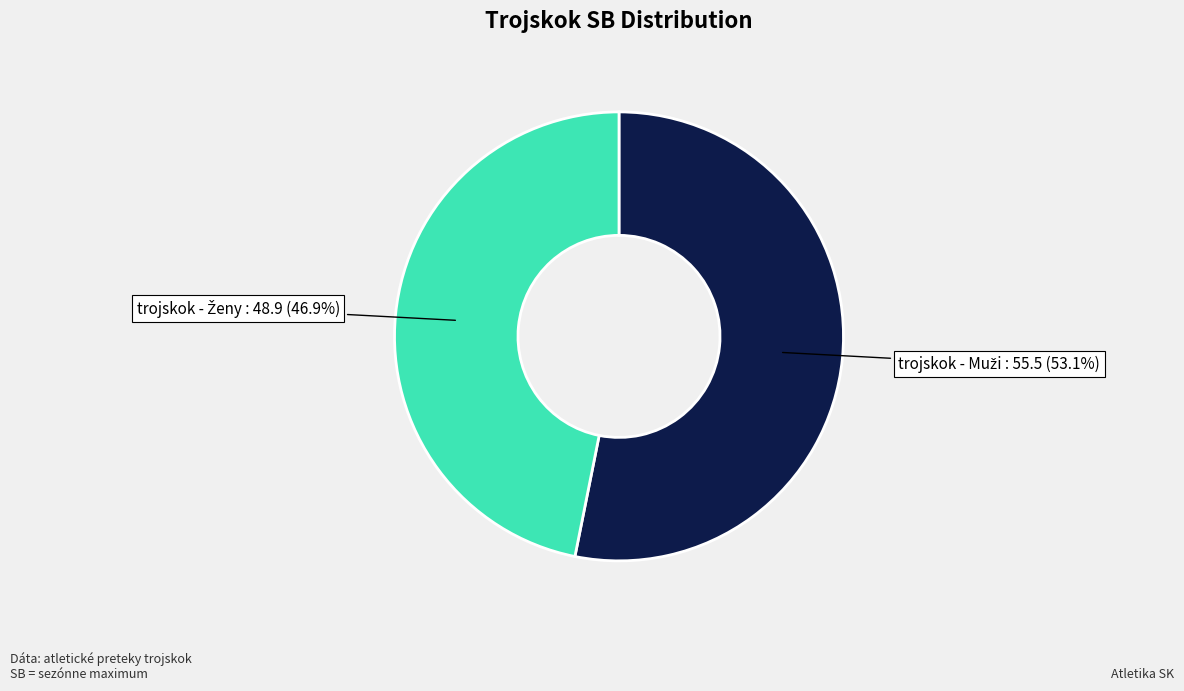

Does any single category account for the majority?

Yes